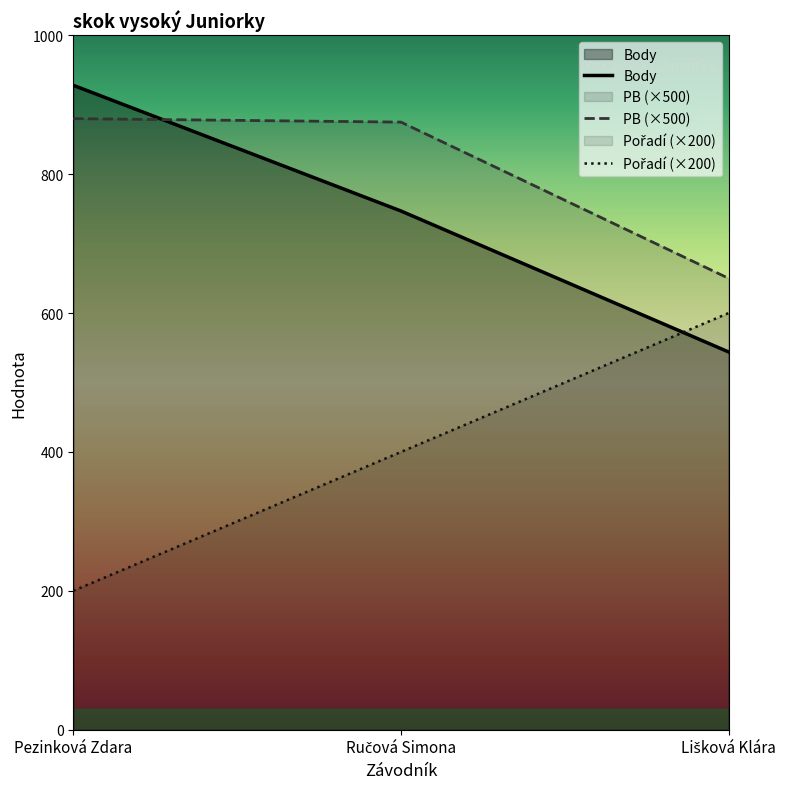

What is the value of the Body point at the 1st from the left?

928